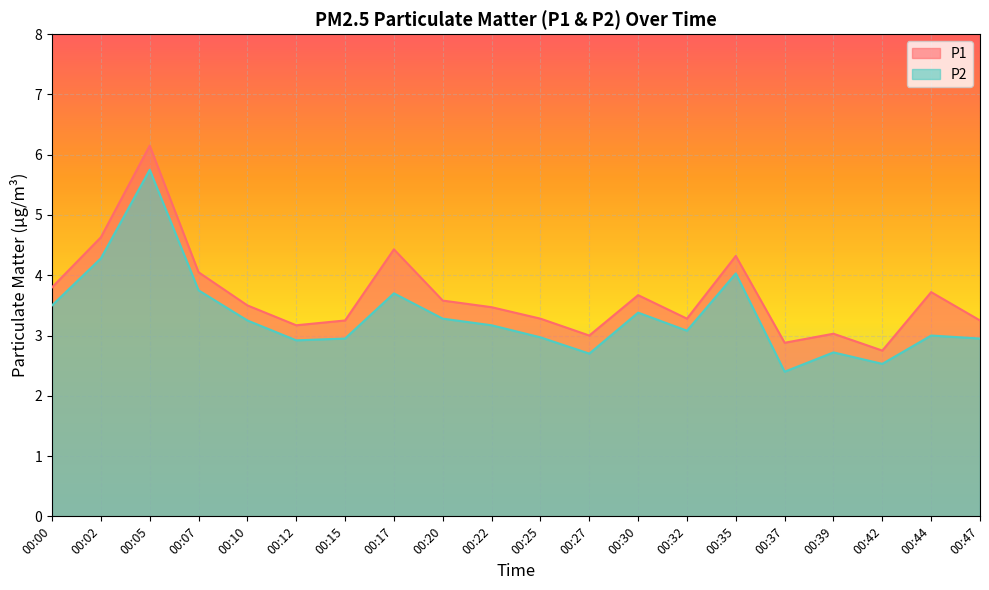

What is the value of the P2 point at the 20th from the left?

3.0